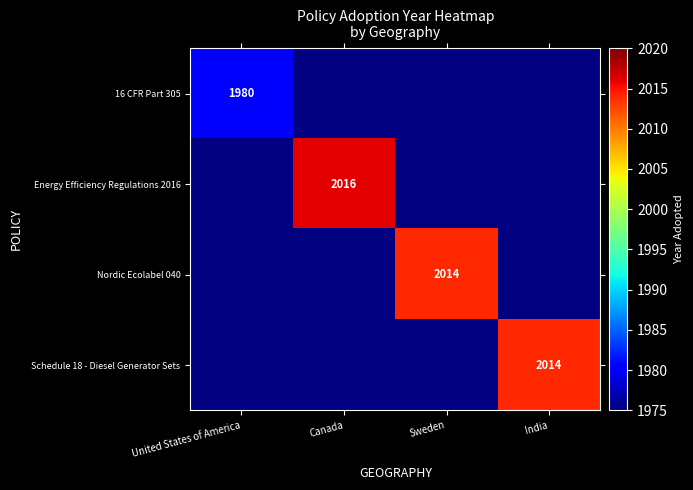

At how many categories does at least one series exceed 1987?

3